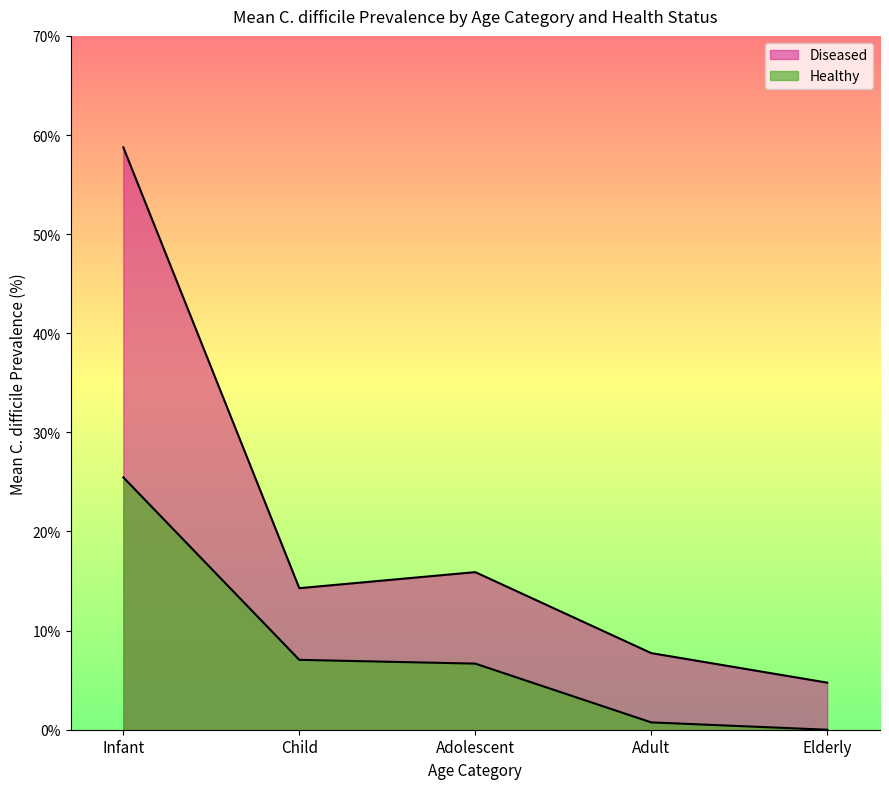

What is the value of the Diseased point at the 2nd from the left?

14.3